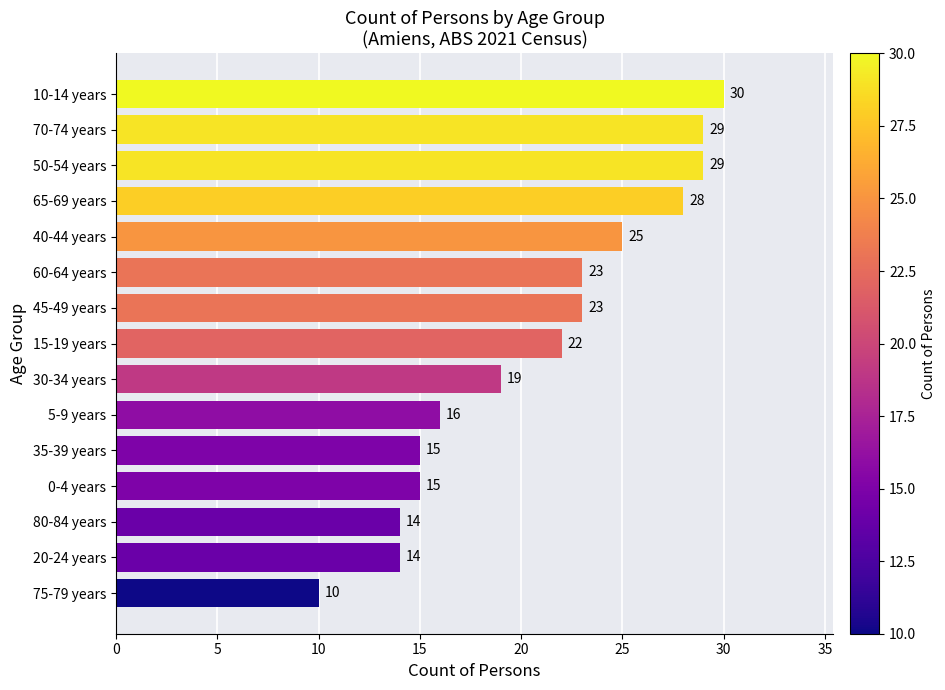

How many series are shown in this chart?

1